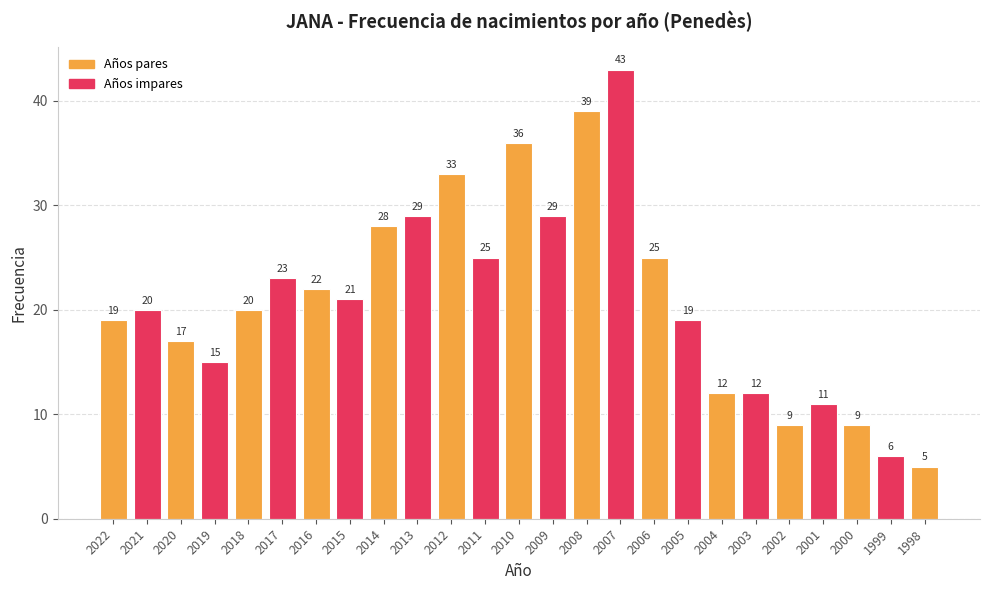

At which category does the chart reach its minimum across all series?

1998